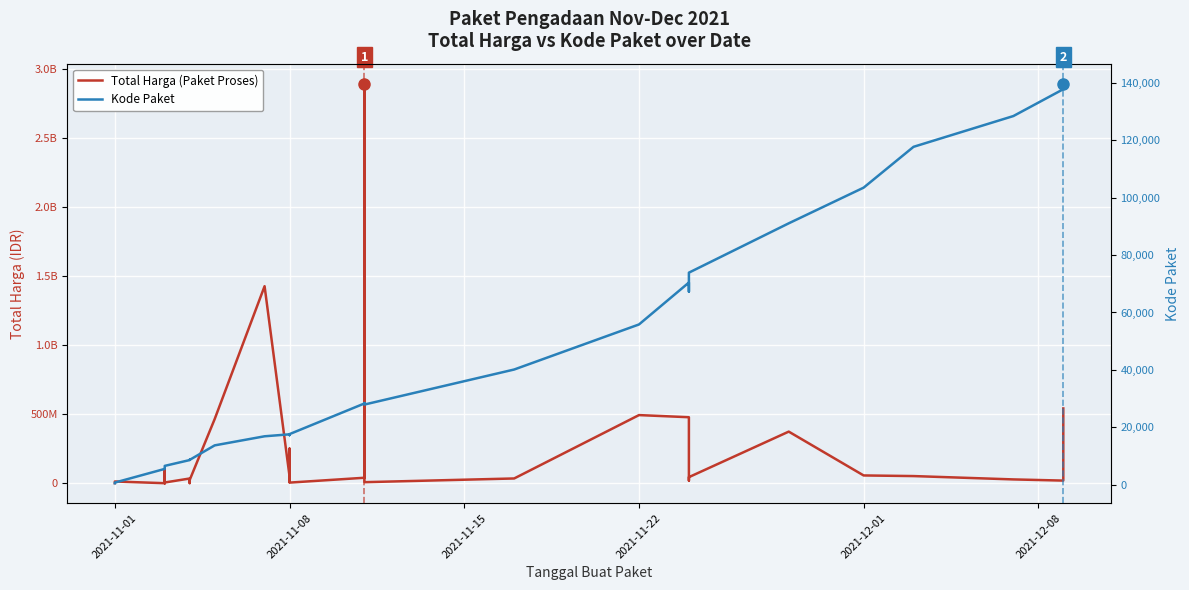

What is the label of the 31st point from the right?

2021-12-01